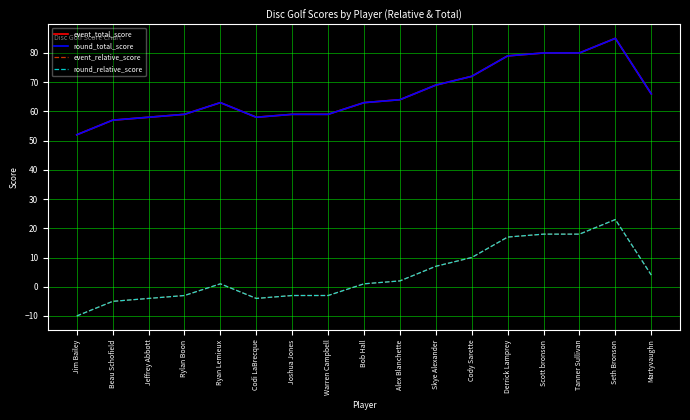

In round_relative_score, how many points are lower than both neighbors (excluding endpoints)?

1